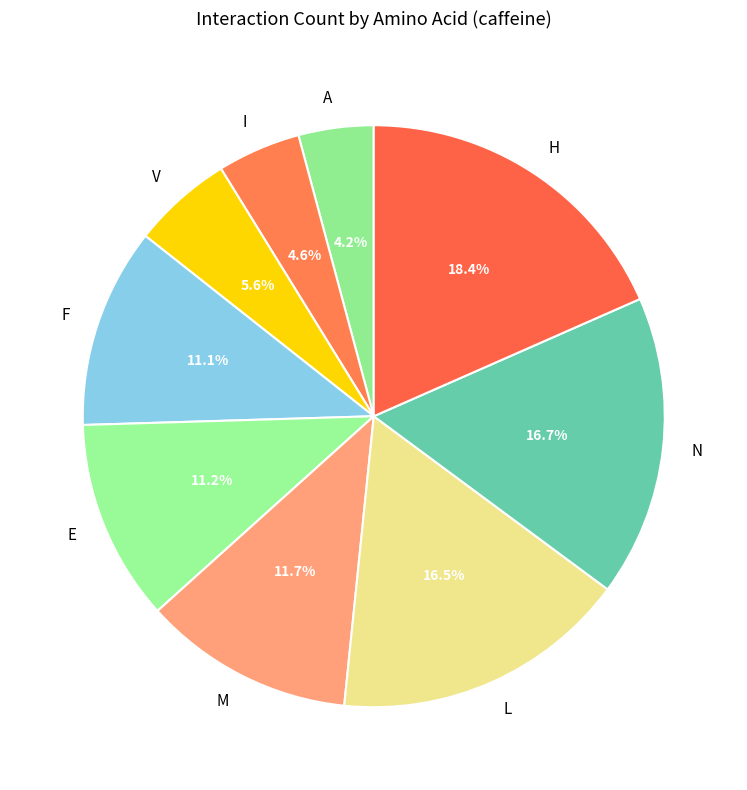

What percentage is the N slice, to the nearest percent?

17%